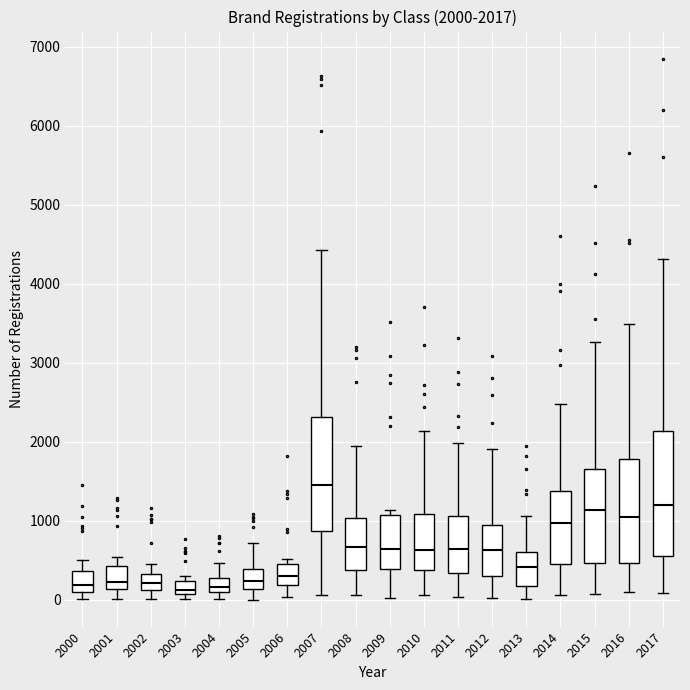

Which box is the tallest, from its lower edge to its upper edge?

2017